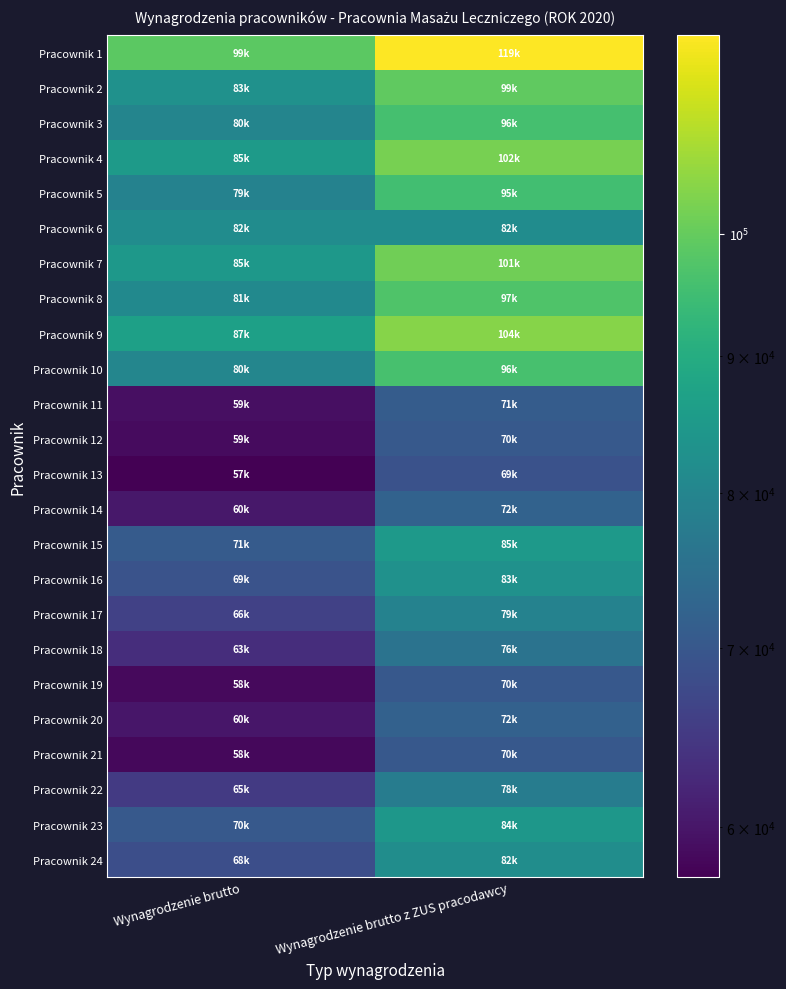

Which has a higher value, Wynagrodzenie brutto z ZUS pracodawcy or Wynagrodzenie brutto?

Wynagrodzenie brutto z ZUS pracodawcy